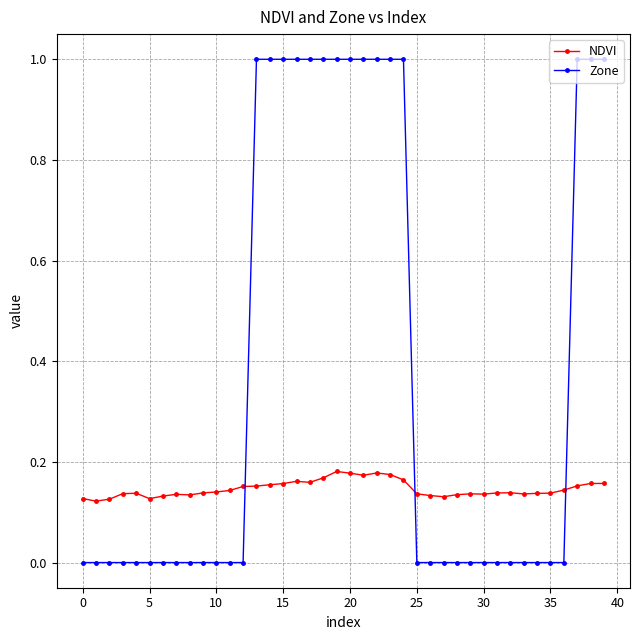

What is the maximum value for Zone?

1.0